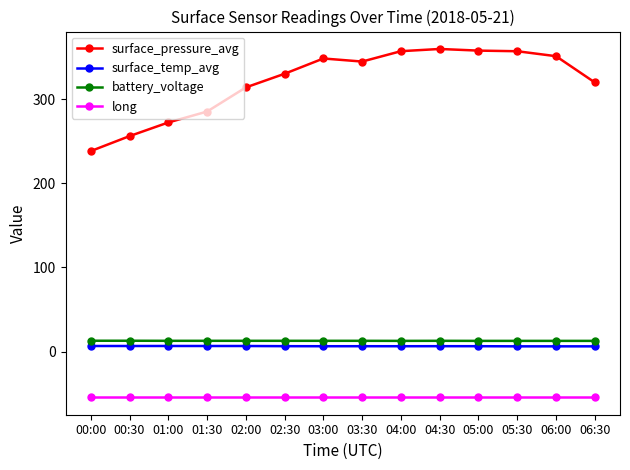

What is the value of the battery_voltage point at the 8th from the left?

13.0